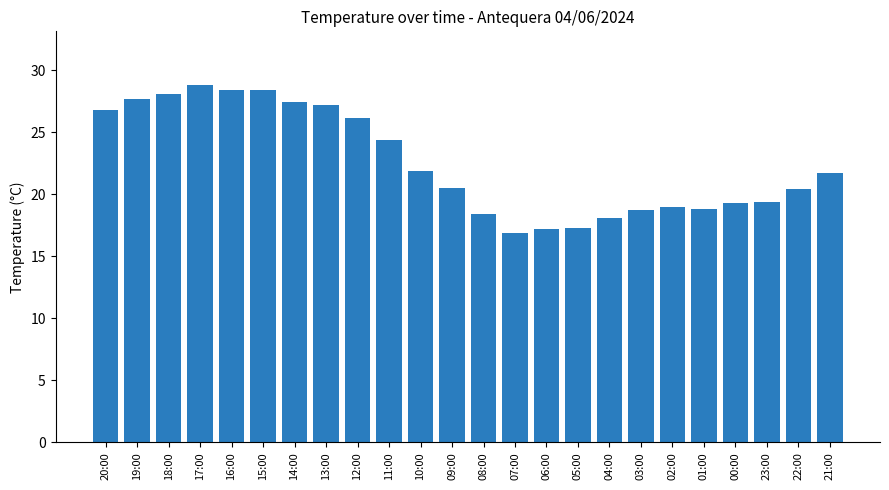

How many series are shown in this chart?

1